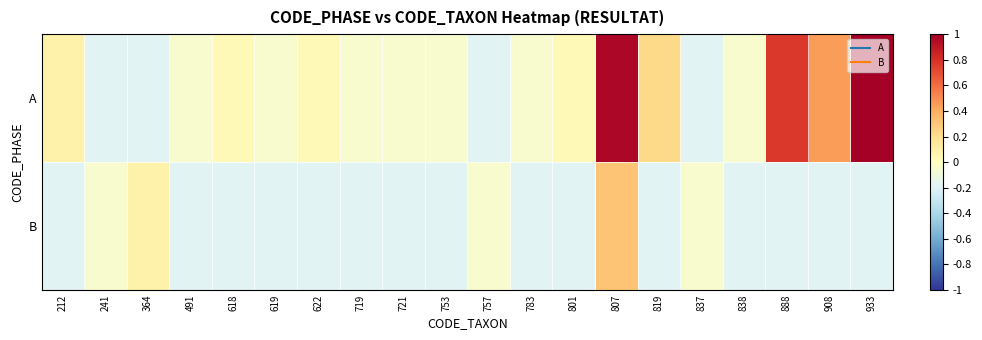

What is the total value across all series at 618?

-0.2